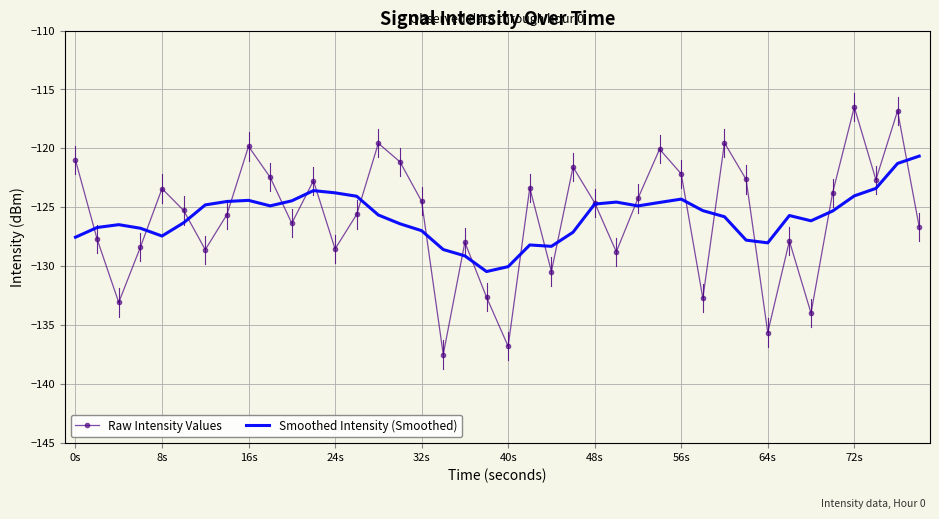

What is the smallest value displayed?

-137.5